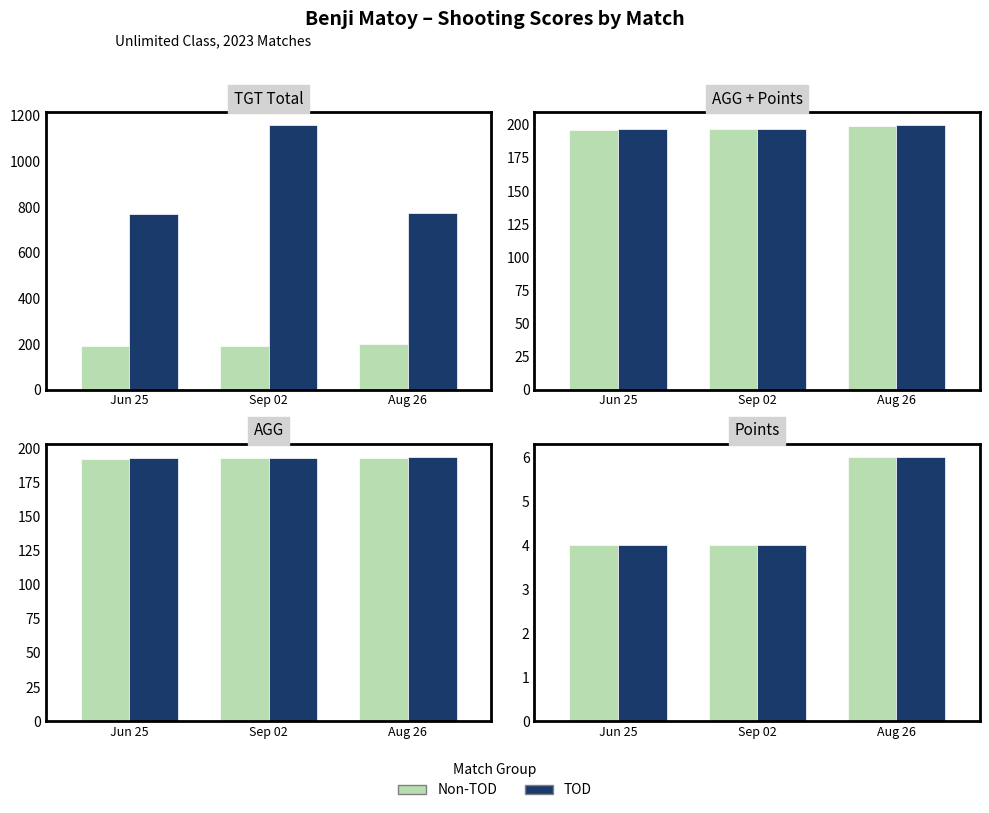

True or false: TOD has a value of 2 at Aug 26.

False